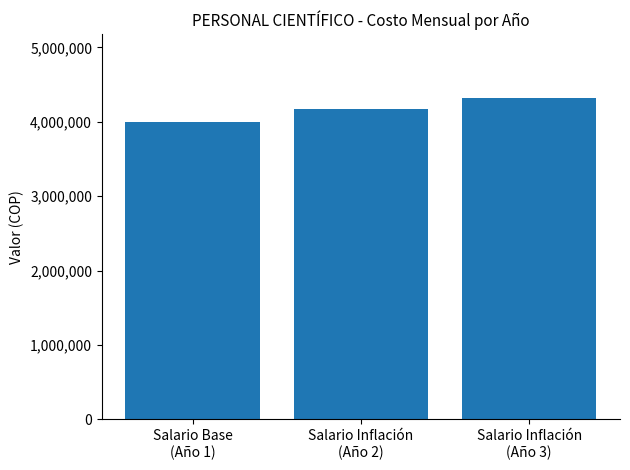

The chart shows a value of 2846212.5 at Salario Inflación
(Año 3). True or false?

False